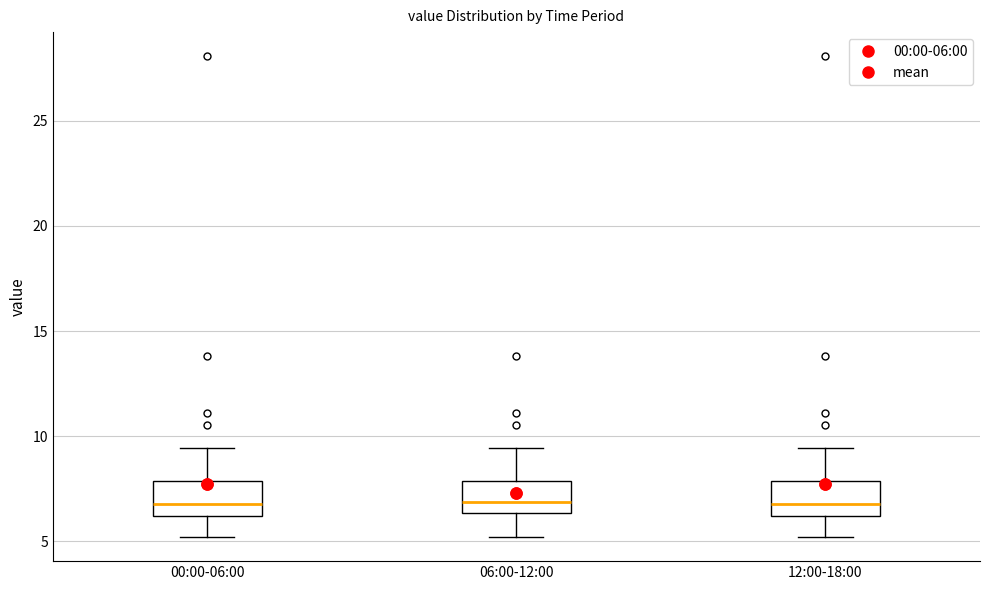

Reading left to right, transcribe this box plot: for each box, give where its median line is, the range the box spans, and where its two whiskers end, as read against the y-axis. The values are not printed on the chart, so give them approximately, as read against the axis.

00:00-06:00: median 7.0, box 6.0 to 8.0, whiskers 5.0 to 9.5
06:00-12:00: median 7.0, box 6.5 to 8.0, whiskers 5.0 to 9.5
12:00-18:00: median 7.0, box 6.0 to 8.0, whiskers 5.0 to 9.5